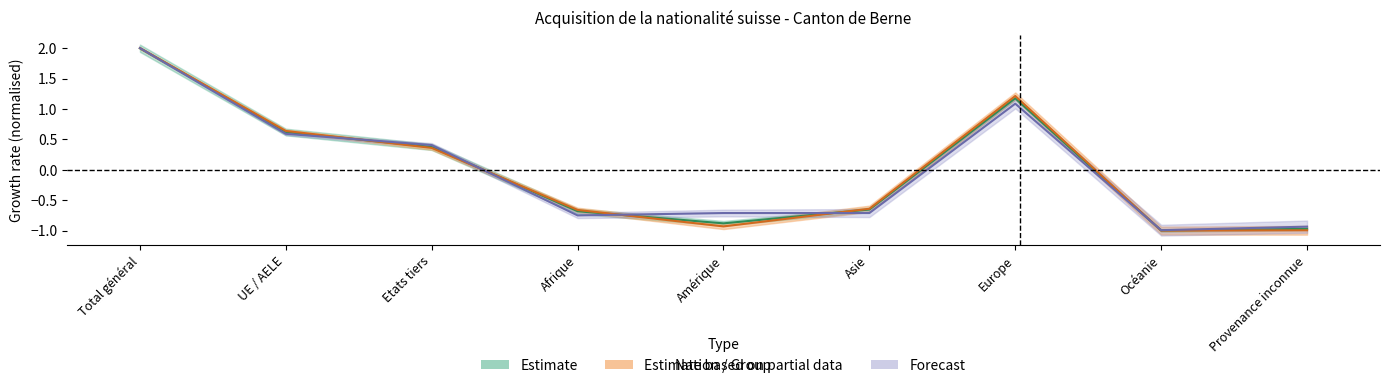

After their last crossing, which series has the higher values: Naturalisations_ordinaires or Naturalisations_facilitees?

Naturalisations_facilitees